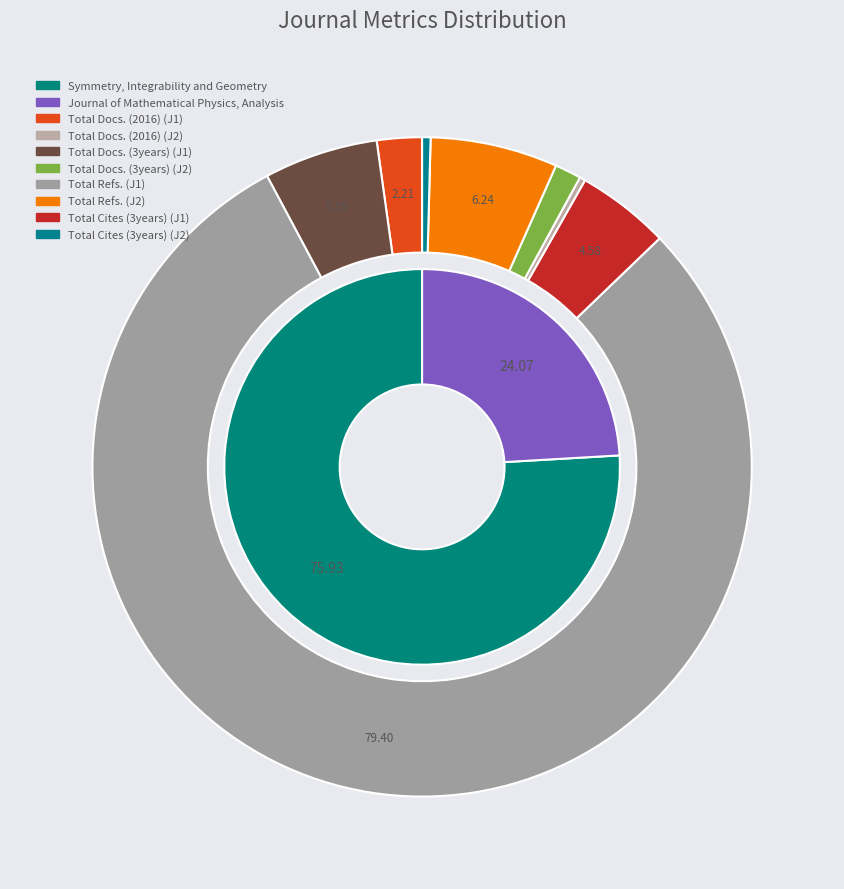

Combined, what portion of the pie is Symmetry, Integrability and Geometry and Journal of Mathematical Physics, Analysis?

100.0%